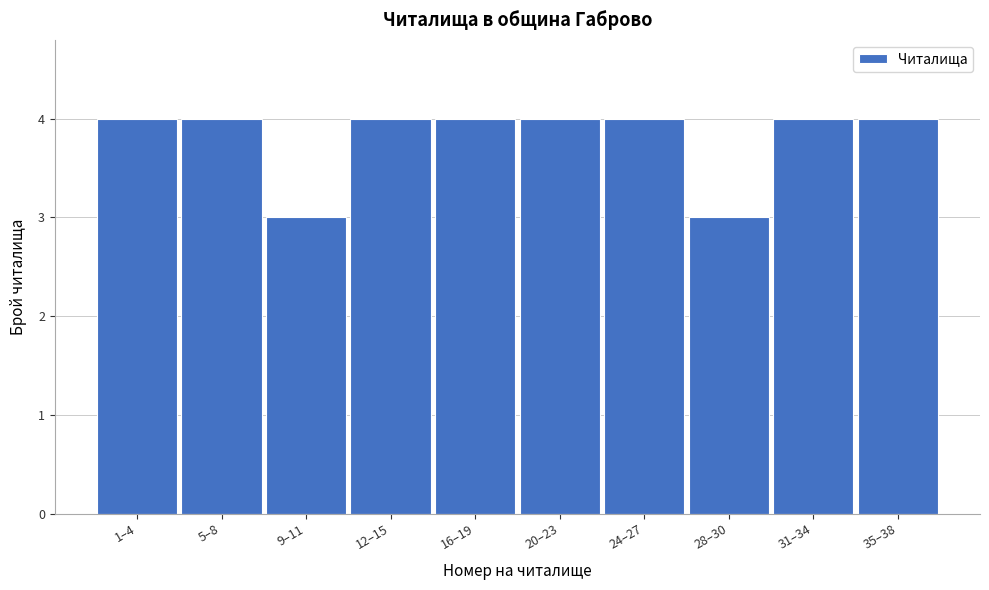

Reading right to left, list all the values displayed in this chart.

4	4	3	4	4	4	4	3	4	4